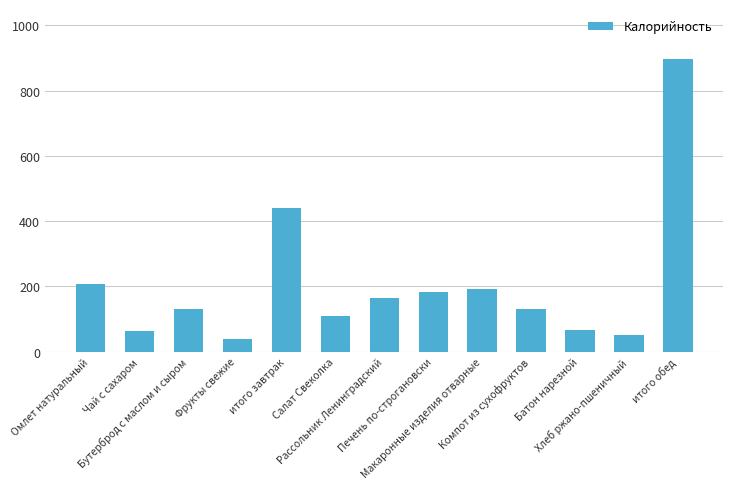

What is the change in value from Бутерброд с маслом и сыром to Фрукты свежие?

-91.0